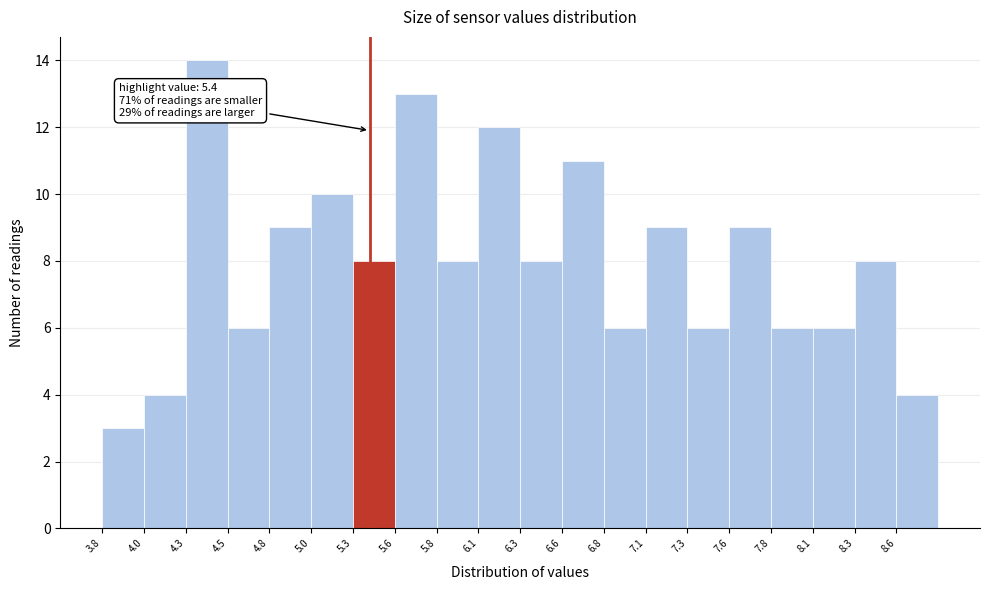

Which range on the x-axis has the tallest bar?

4.30 to 4.55